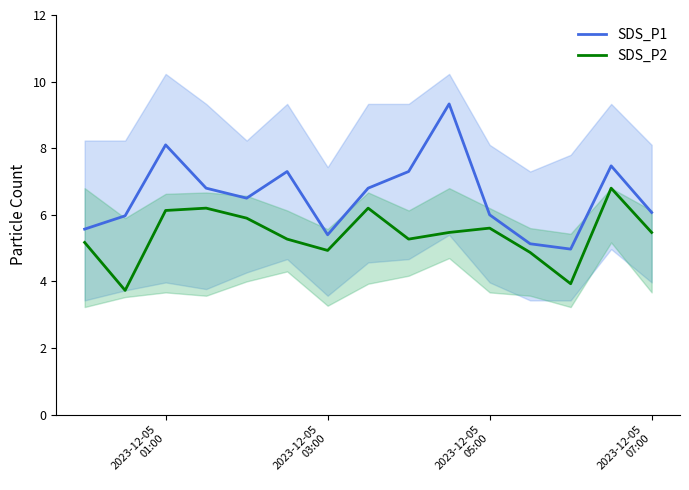

True or false: SDS_P1 and SDS_P2 cross at least once.

False